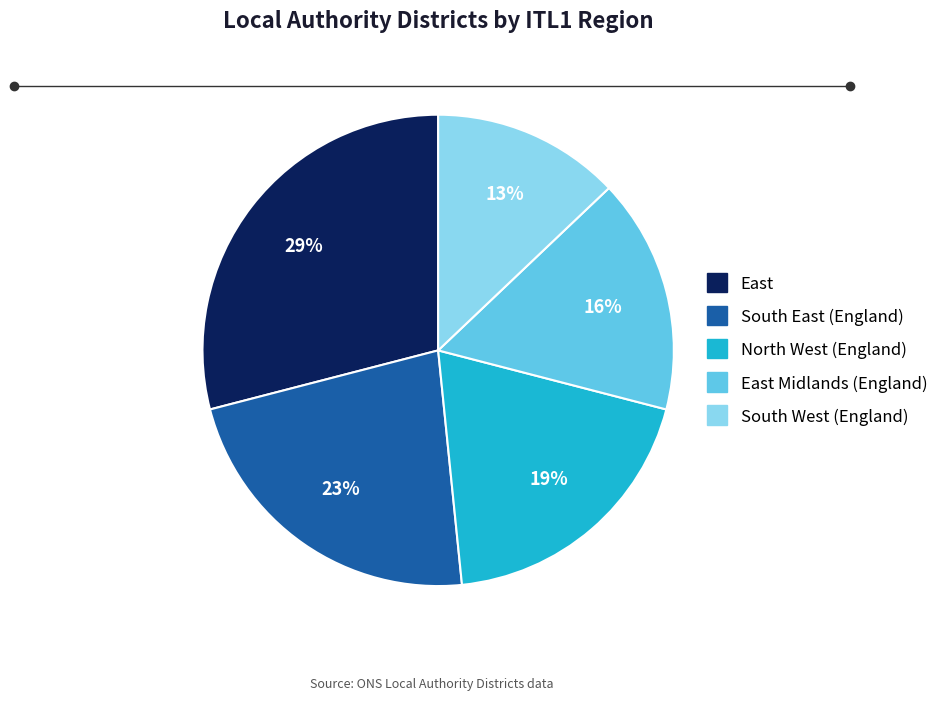

Is there a majority slice in this chart?

No